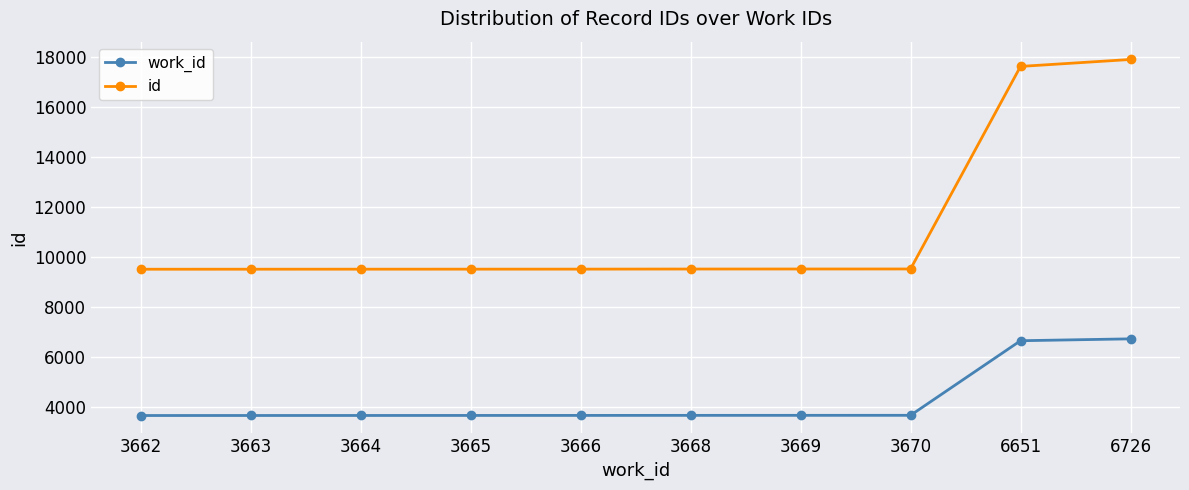

How many data points in id are less than 9516?

5